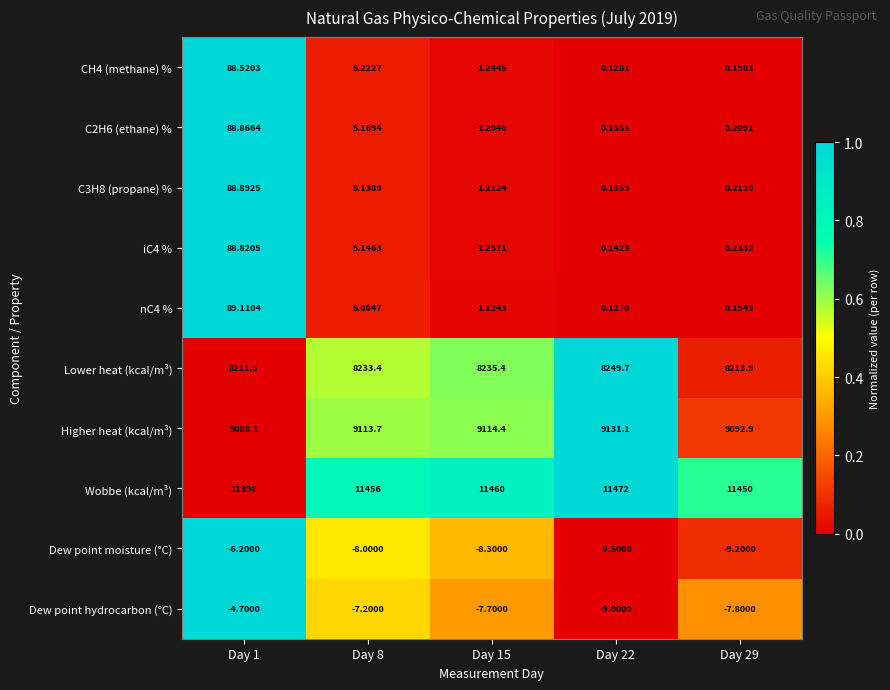

Is the value of nC4 % at Day 22 greater than the value of Dew point hydrocarbon (°C) at Day 8?

Yes